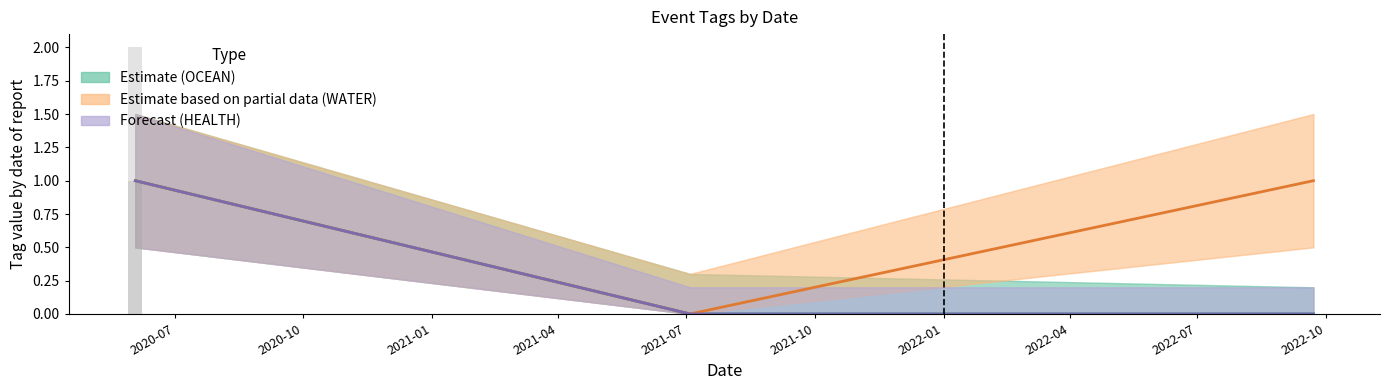

What is the sum of the Estimate based on partial data (WATER) values at 2020-10 and 2020-07?

1